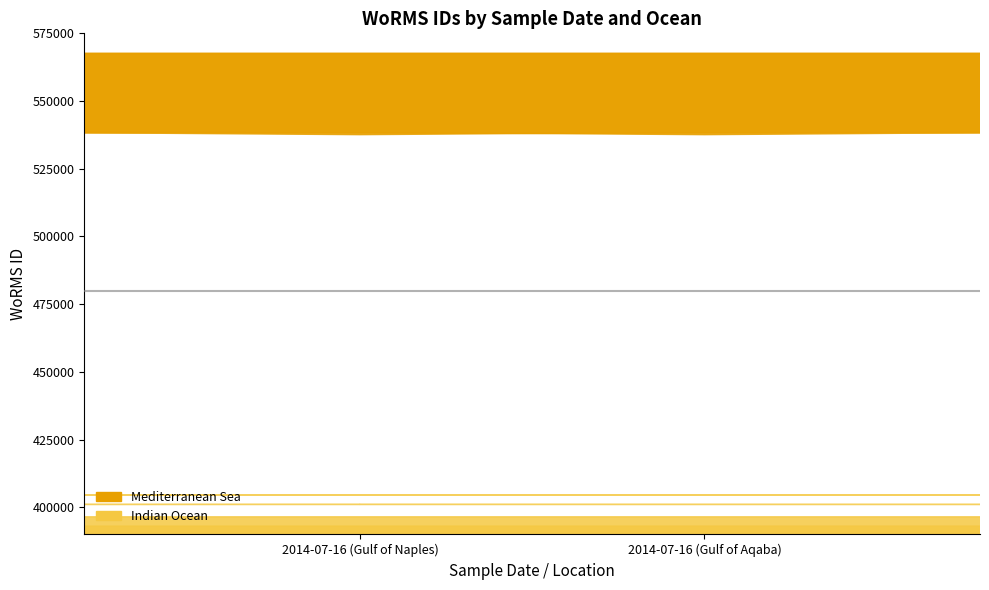

Reading right to left, transcribe all the data shown in this chart.

Mediterranean Sea: 2014-07-16 (Gulf of Aqaba)=567587	2014-07-16 (Gulf of Naples)=567587
Indian Ocean: 2014-07-16 (Gulf of Aqaba)=396518	2014-07-16 (Gulf of Naples)=393085